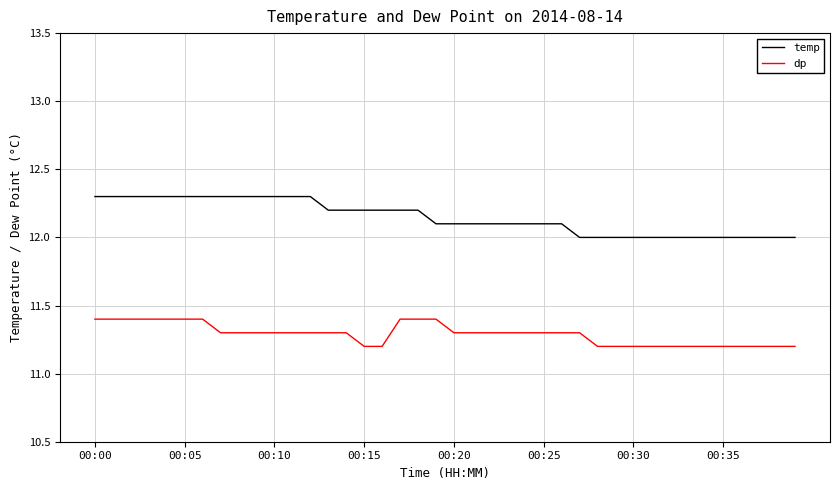

What is the minimum value for temp?

12.0